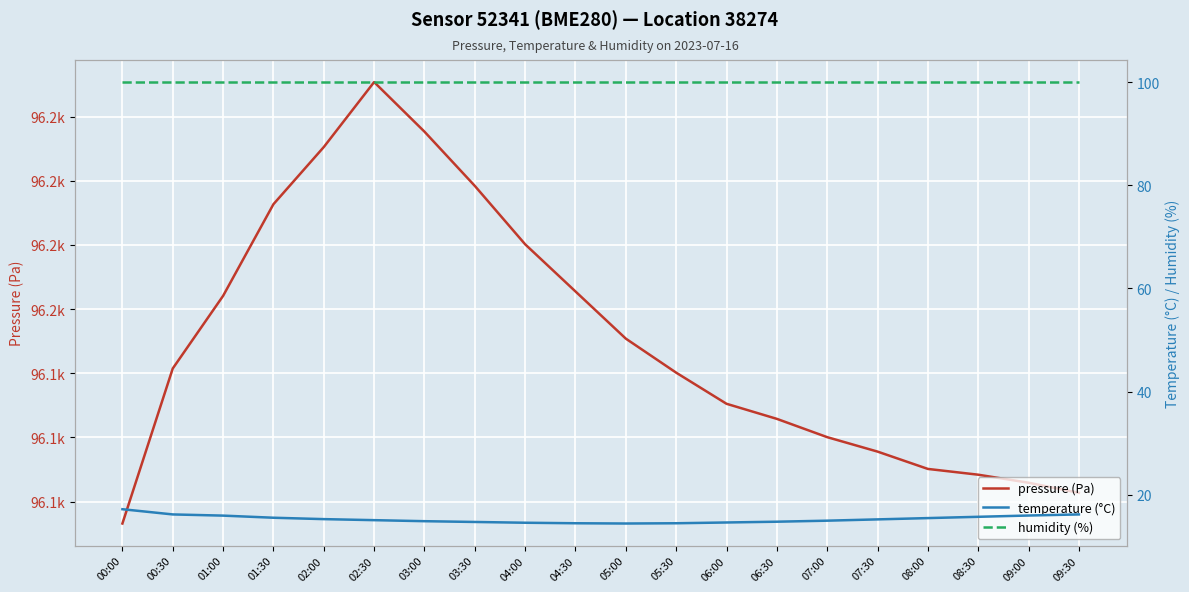

Which category has the highest value in the humidity (%) series?

00:00